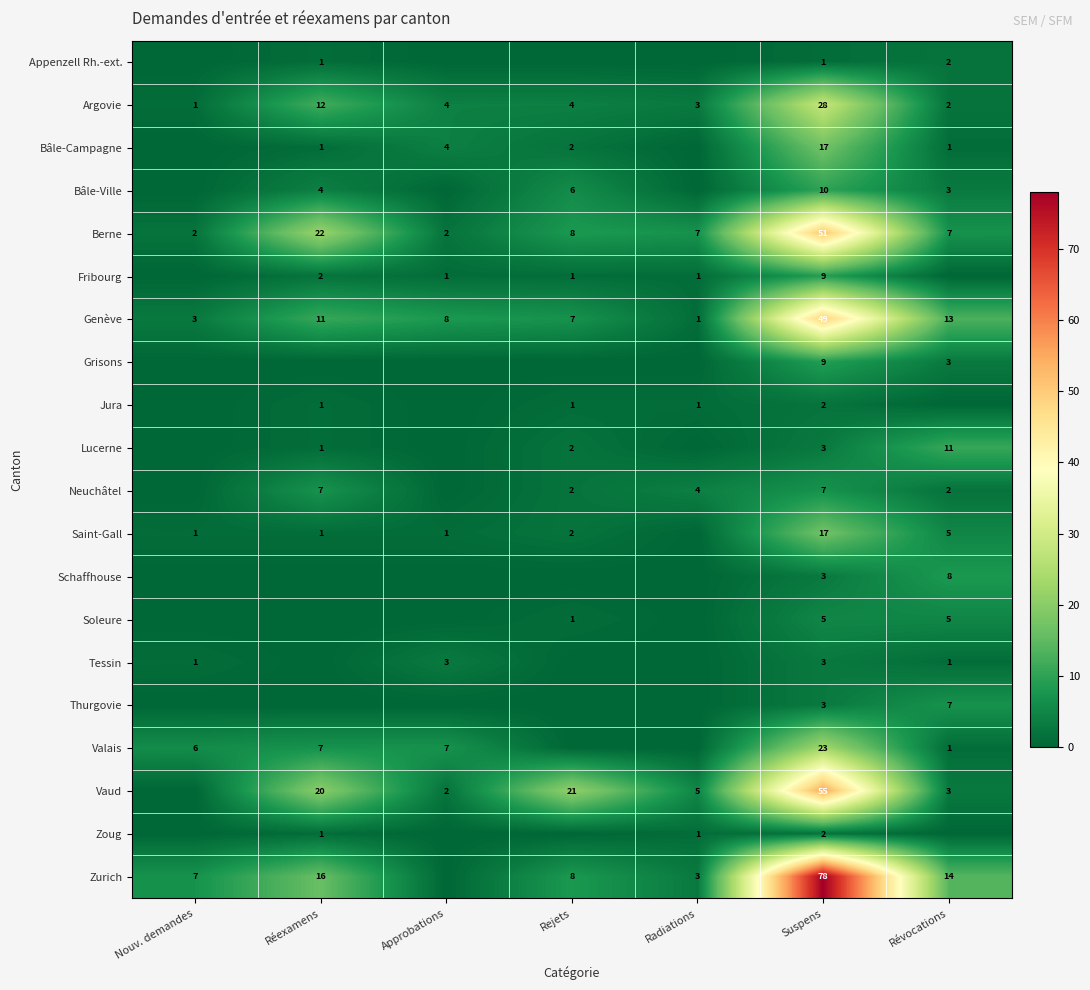

What is the total value across all series at Suspens?

375